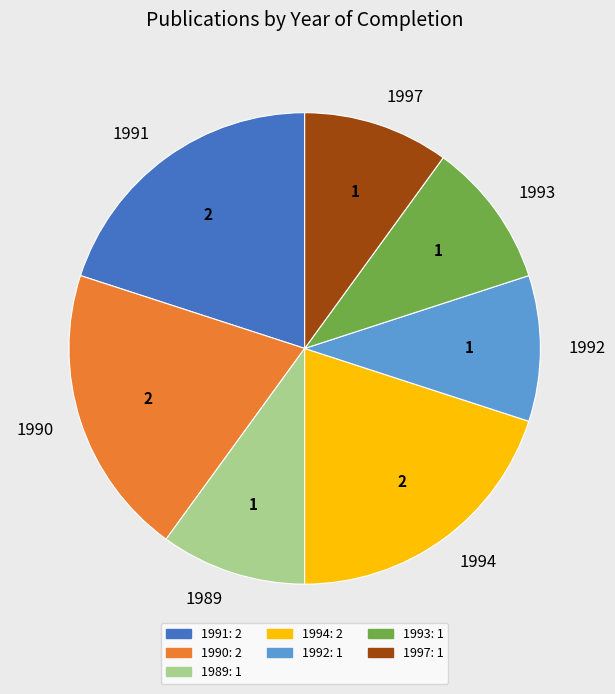

Is it true that 1990 is 30% of the pie?

False